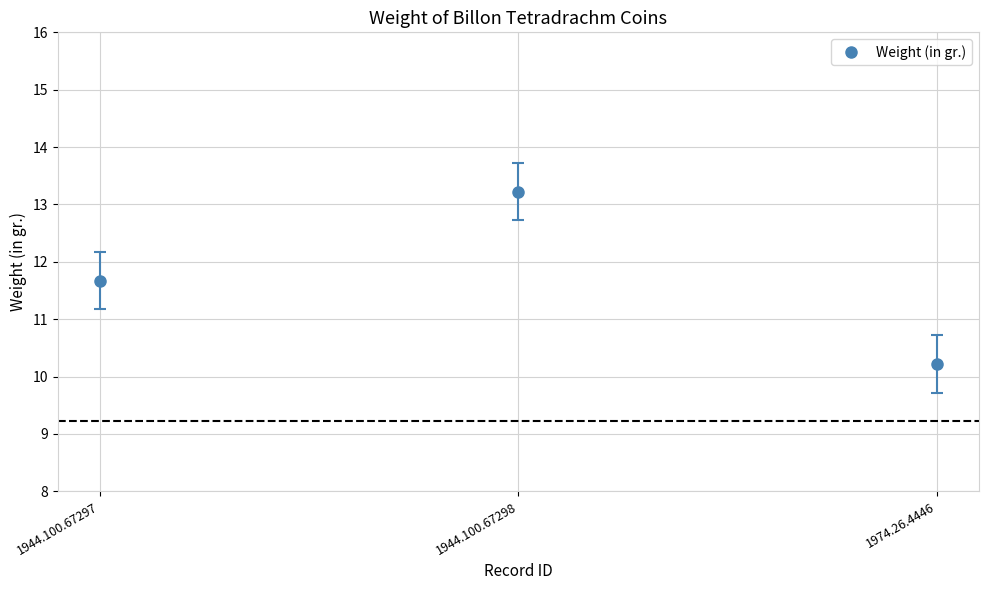

Between 1944.100.67298 and 1974.26.4446, which is larger?

1944.100.67298